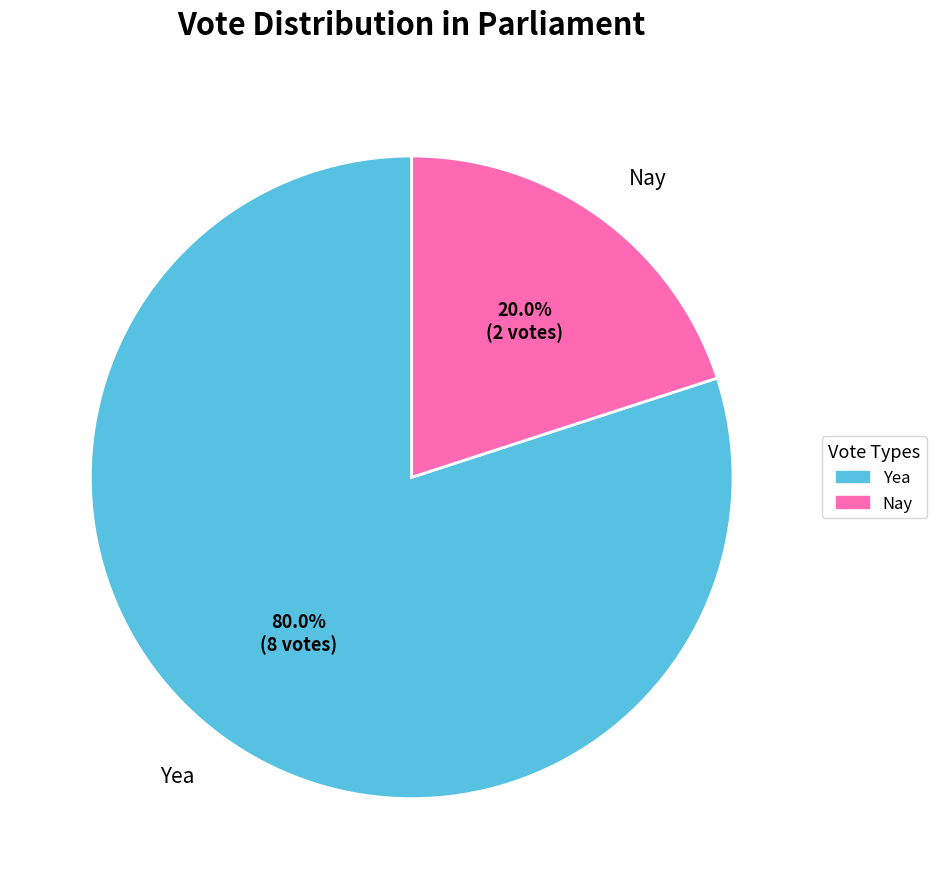

True or false: Yea accounts for 74% of the total.

False